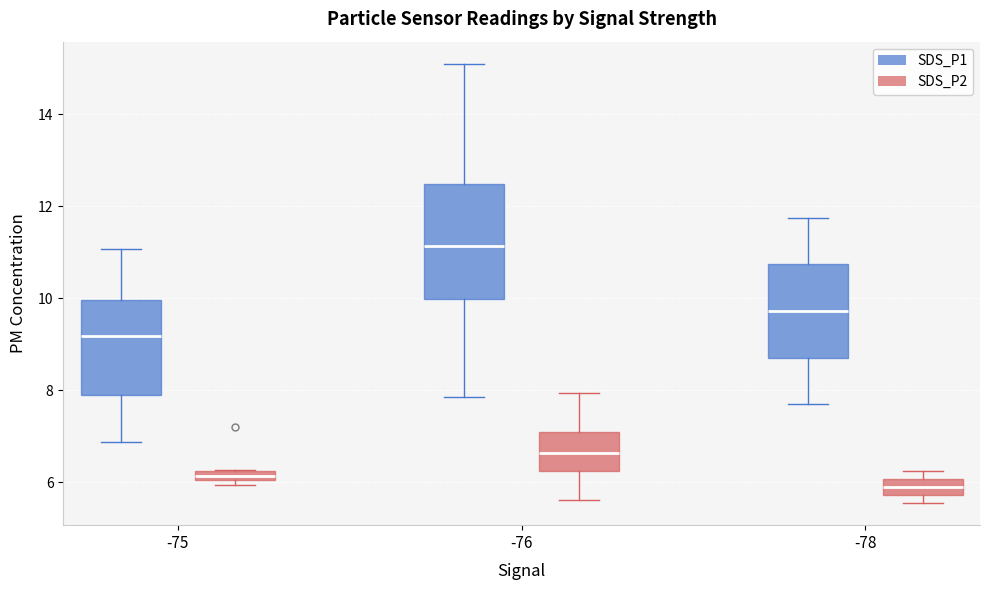

Where is the lower edge of the box for -78 (SDS_P2) on the y-axis? The values are not printed on the chart, so give them approximately, as read against the axis.

5.8